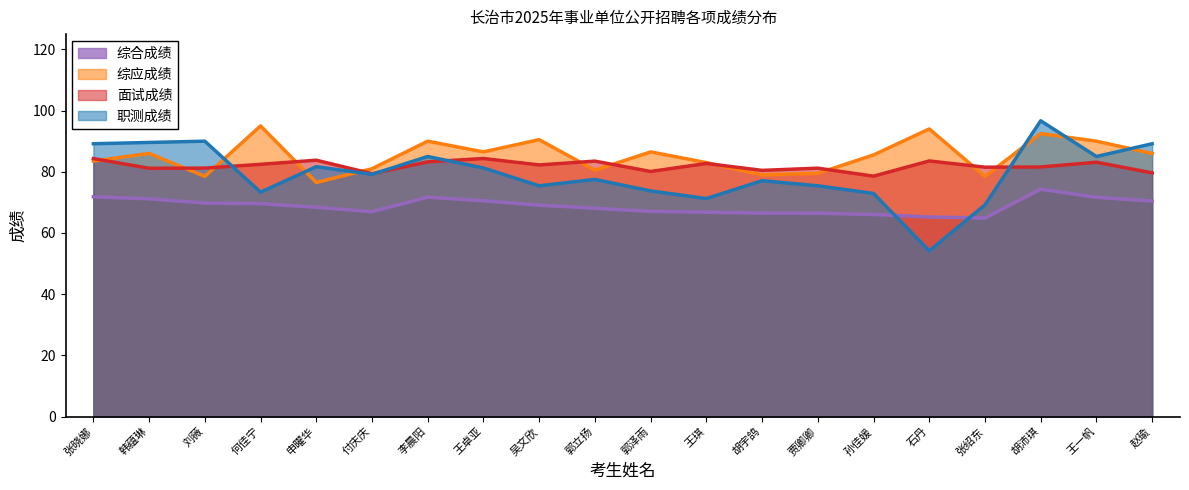

What is the greatest value displayed?

96.7